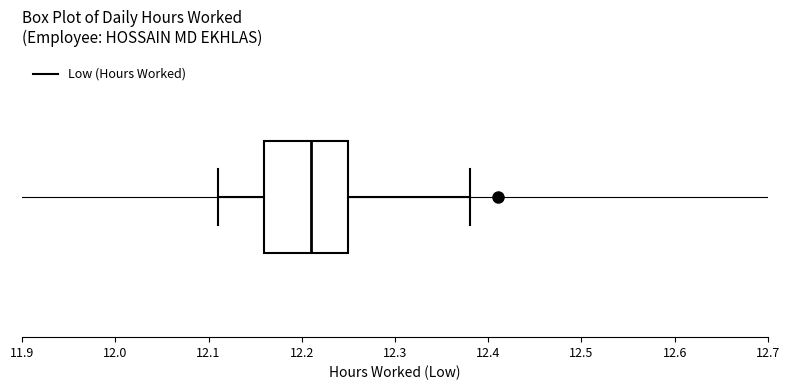

Where is the right edge of the box on the x-axis? The values are not printed on the chart, so give them approximately, as read against the axis.

12.25